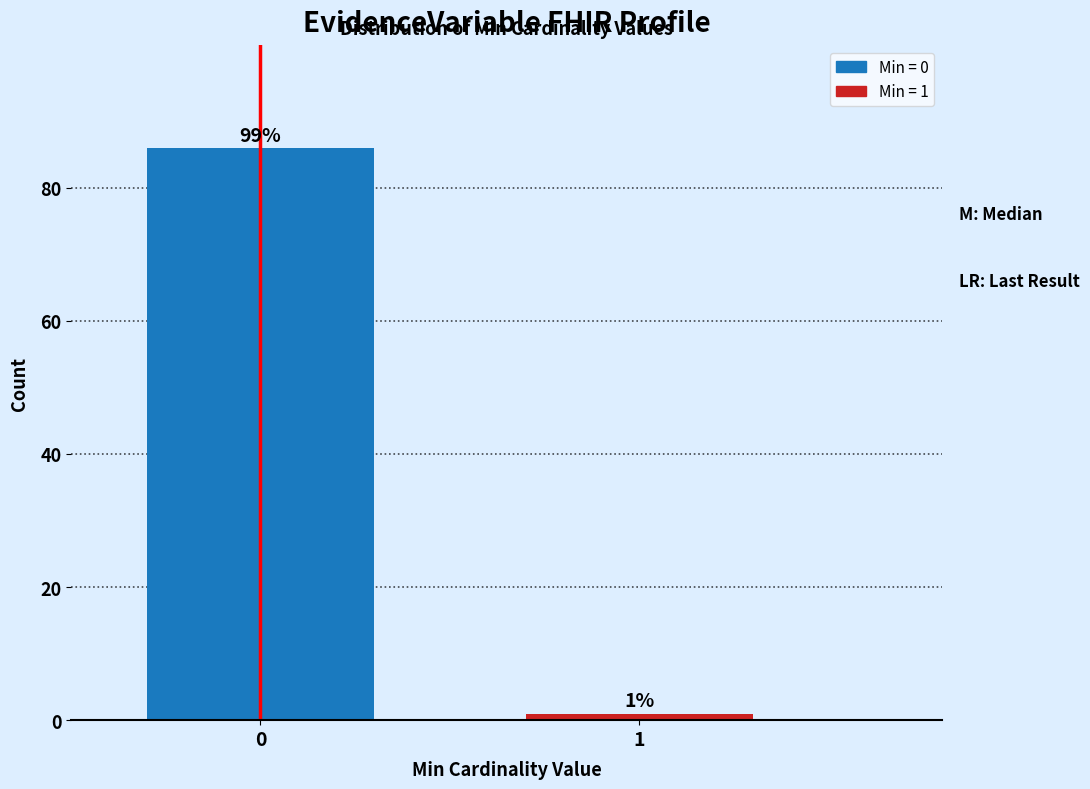

Reading left to right, list all the values displayed in this chart.

0=86	1=1